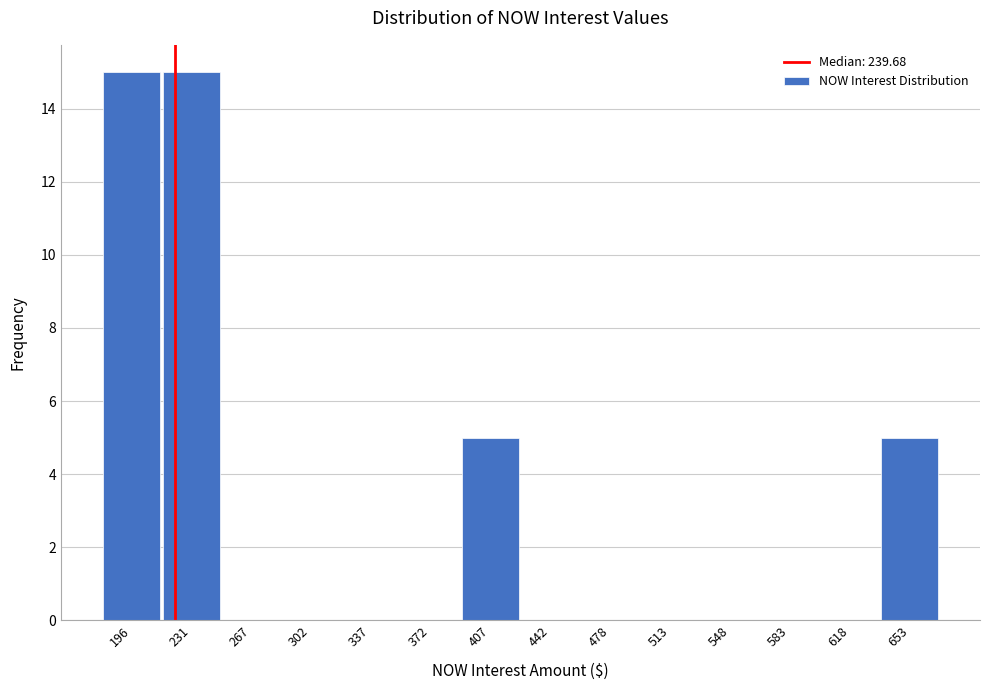

Reading left to right, extract all data points from this chart.

196=15	231=15	267=0	302=0	337=0	372=0	407=5	442=0	478=0	513=0	548=0	583=0	618=0	653=5